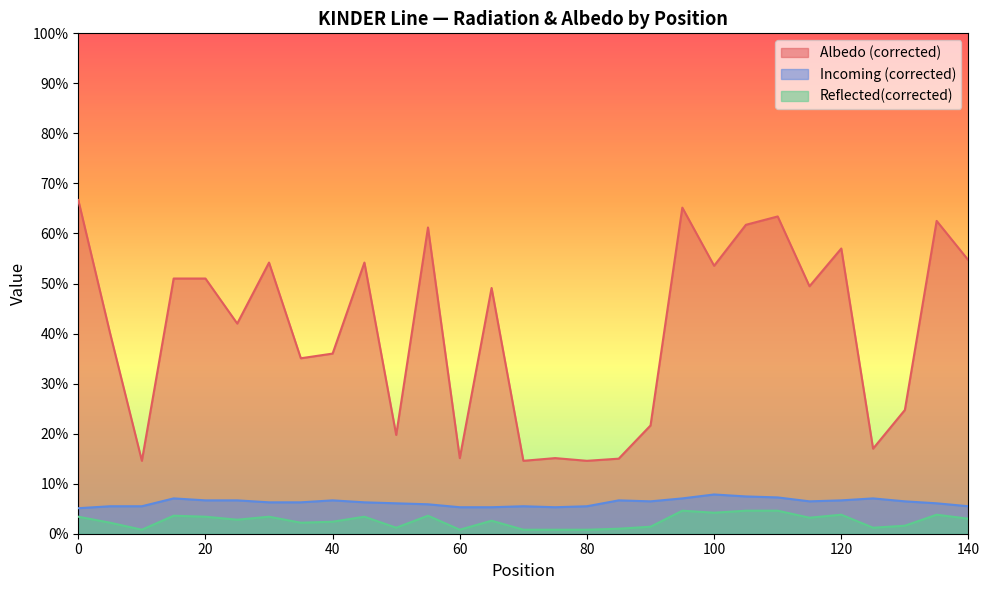

At how many categories does at least one series exceed 0?

29